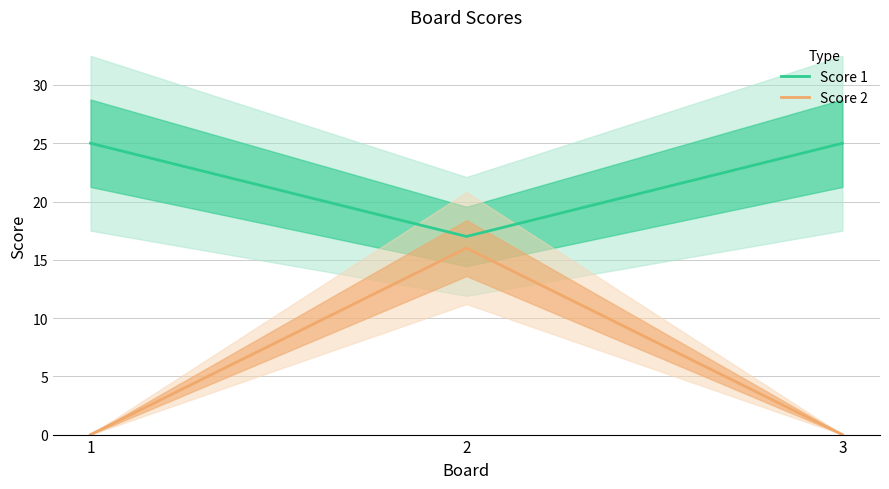

Is the value of Score 1 at 2 greater than the value of Score 2 at 3?

Yes